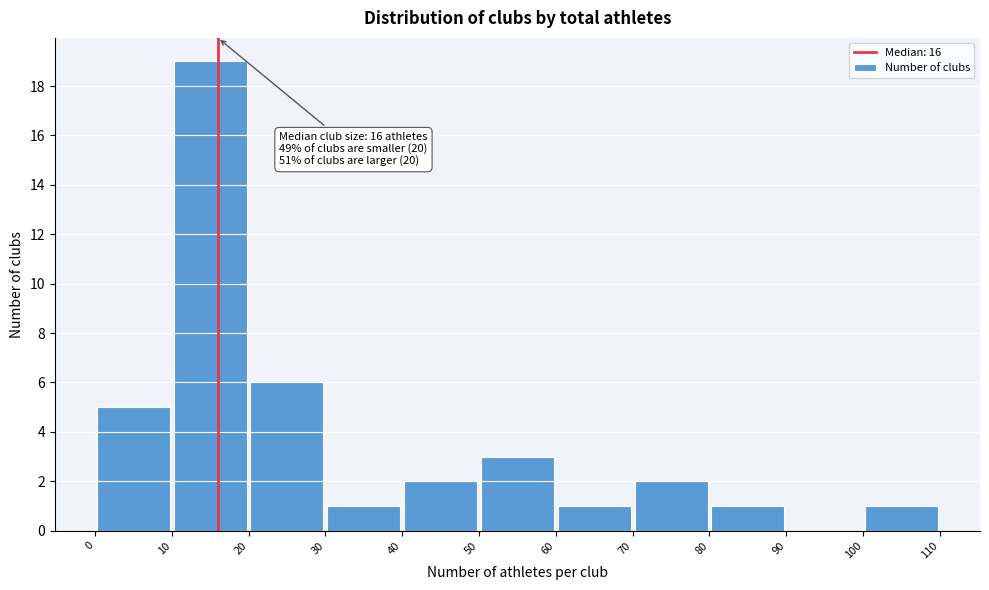

Which range on the x-axis has the tallest bar?

10 to 20